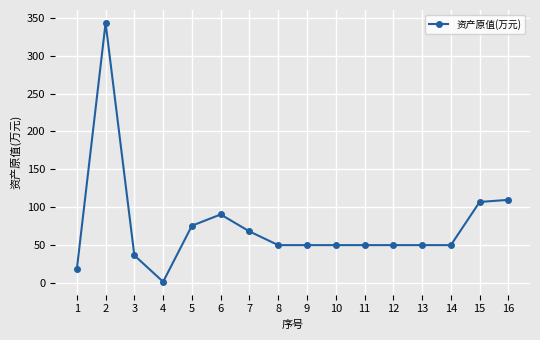

The value at 9 is 50.0. True or false?

True